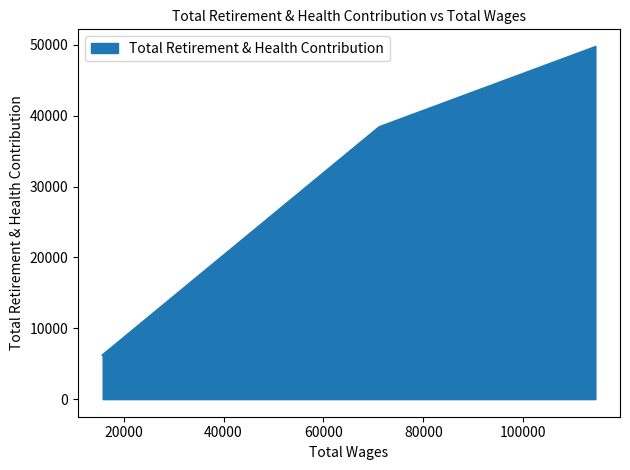

What is the ratio of the value at 114404.0 to the value at 15819.0?

8.0